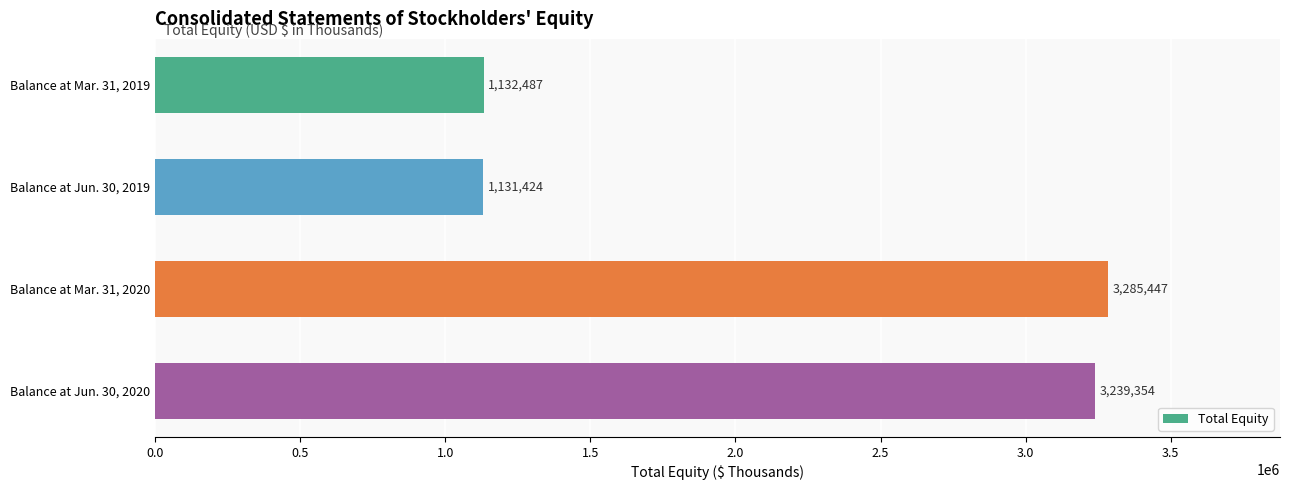

How many distinct data groups are displayed?

1